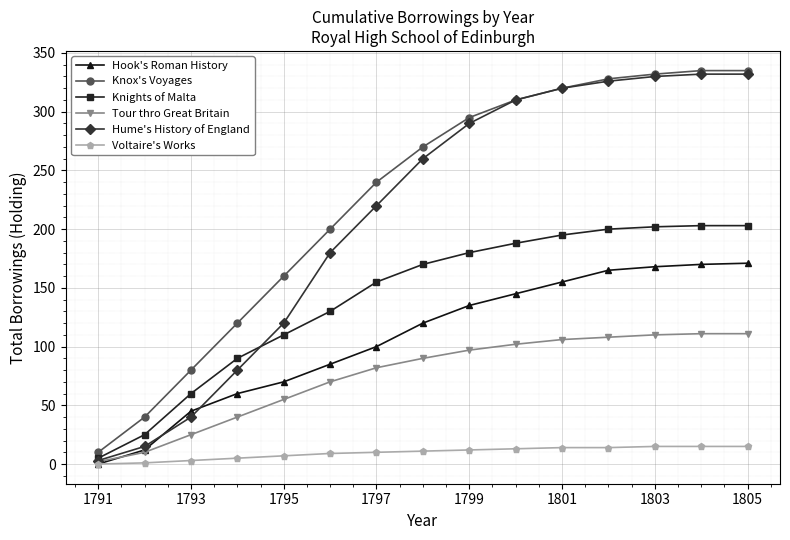

At how many categories does at least one series exceed 207?

9